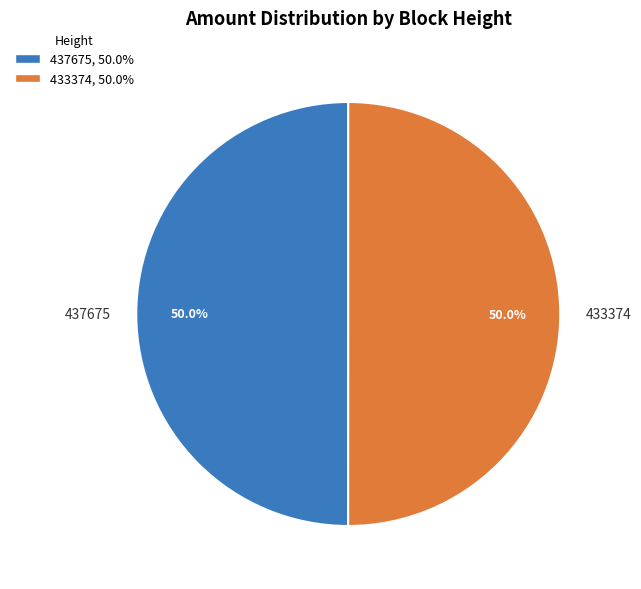

Combined, what portion of the pie is 437675 and 433374?

100.0%